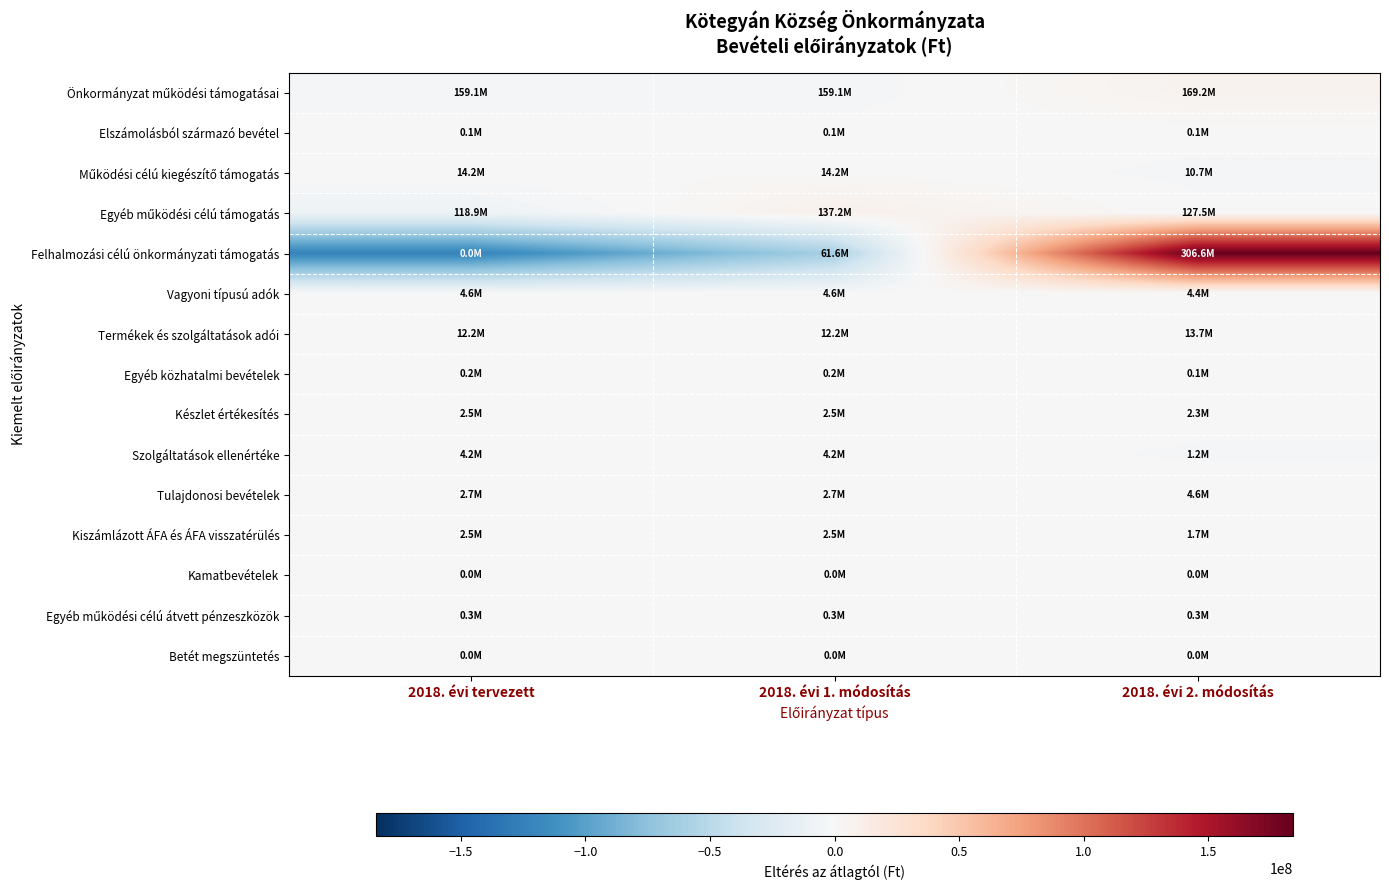

Which category has the lowest value across all series?

2018. évi tervezett